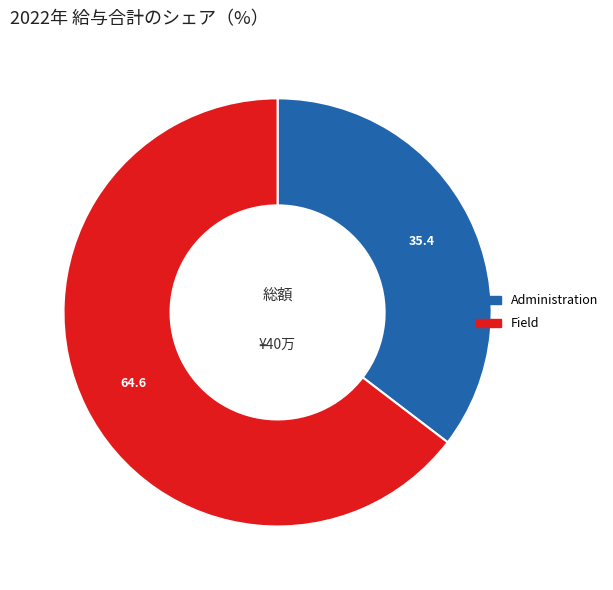

Rank the categories by value from highest to lowest.

Field, Administration